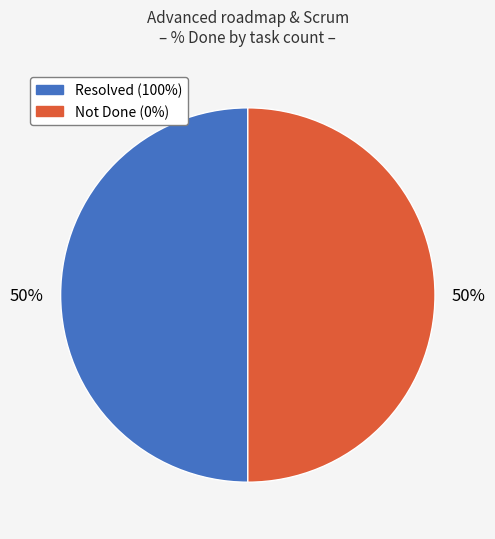

How many slices are in this pie chart?

2